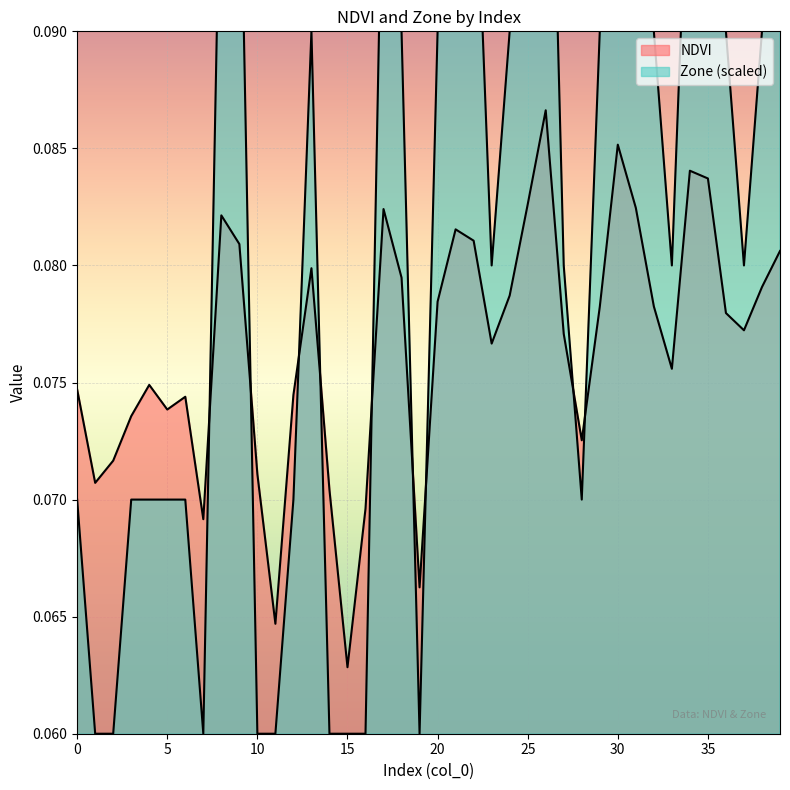

Which series changed the most between 14 and 37?

Zone